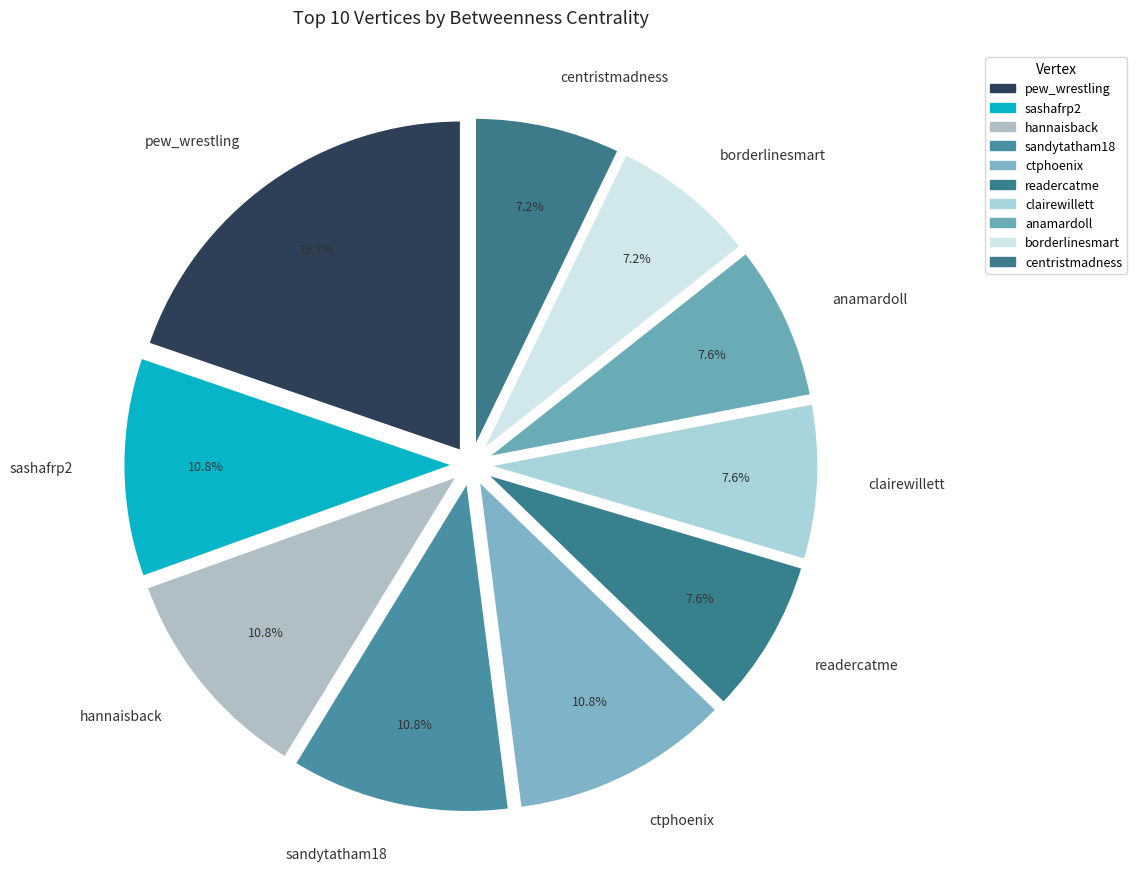

True or false: clairewillett accounts for 8% of the total.

True